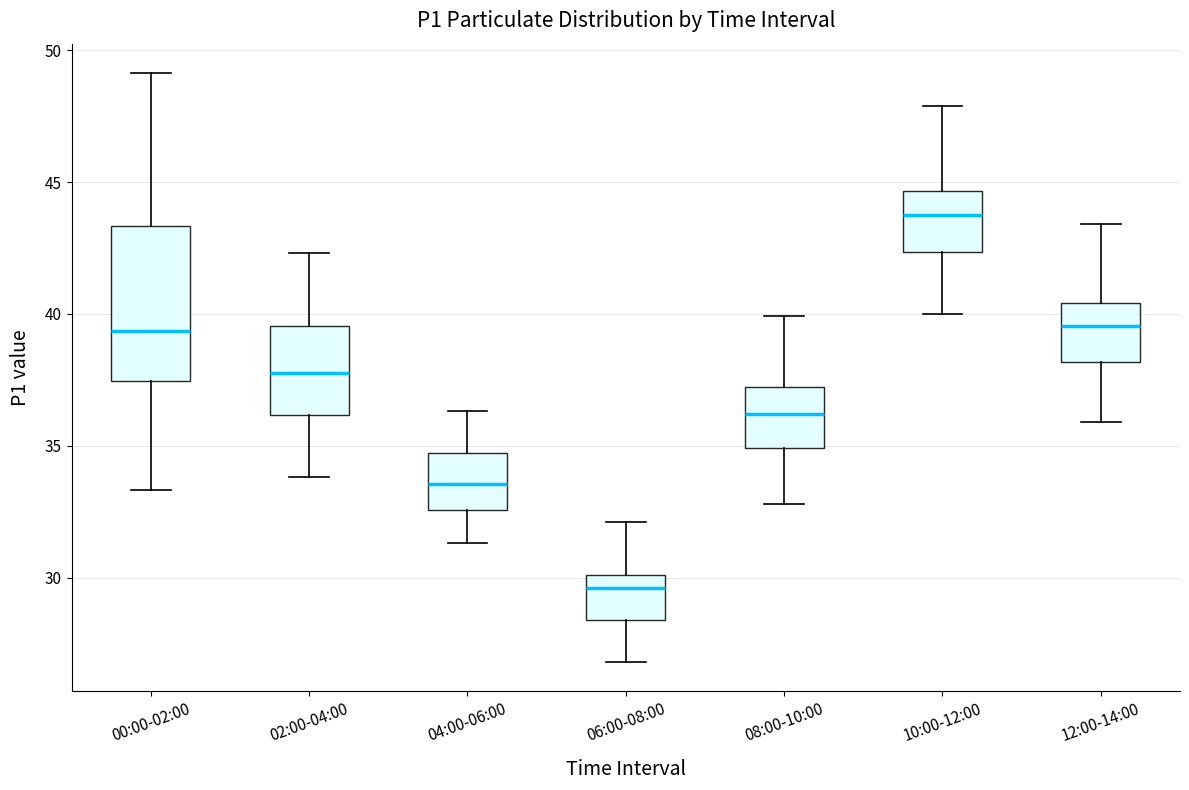

Which box is the tallest, from its lower edge to its upper edge?

00:00-02:00